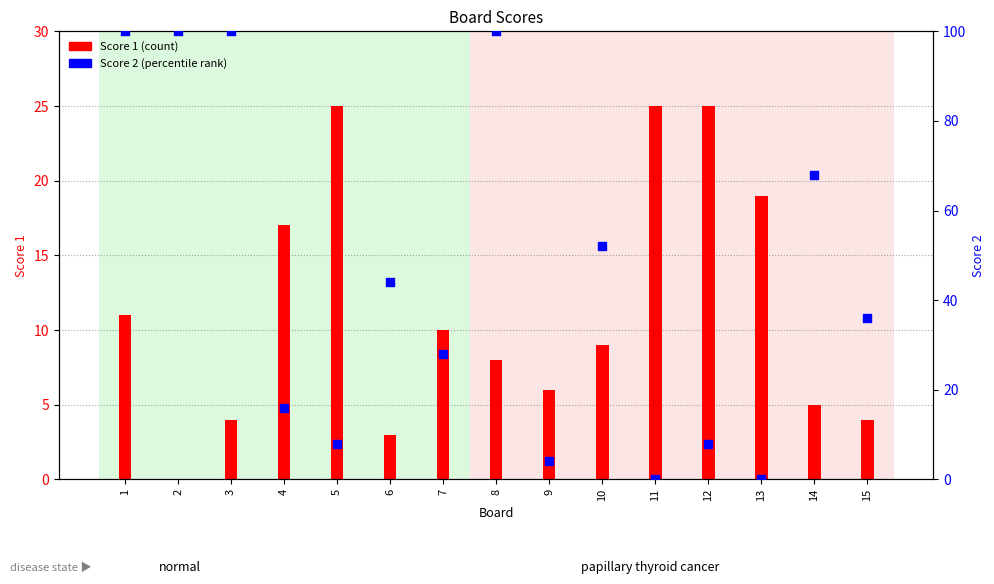

At which category is the sum across all series the highest?

1